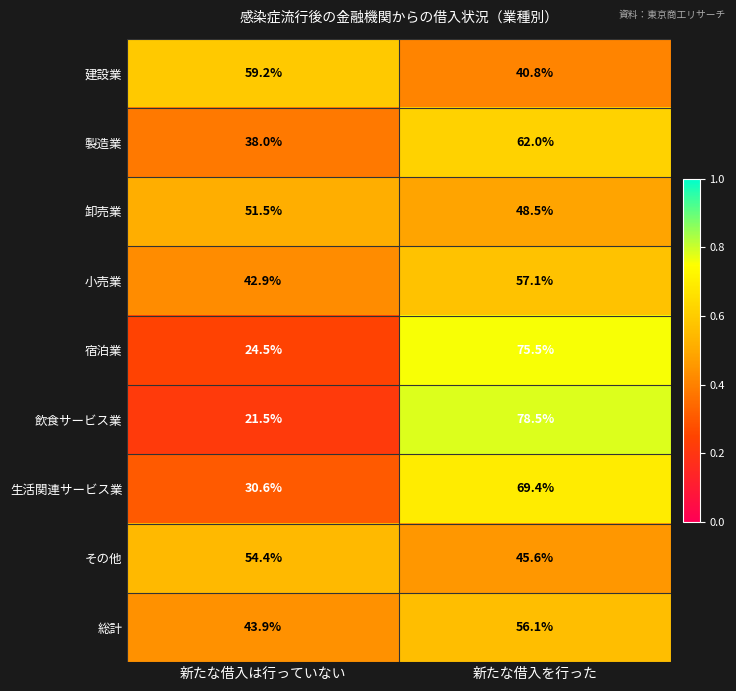

Read the 建設業 value at 新たな借入を行った.

40.8